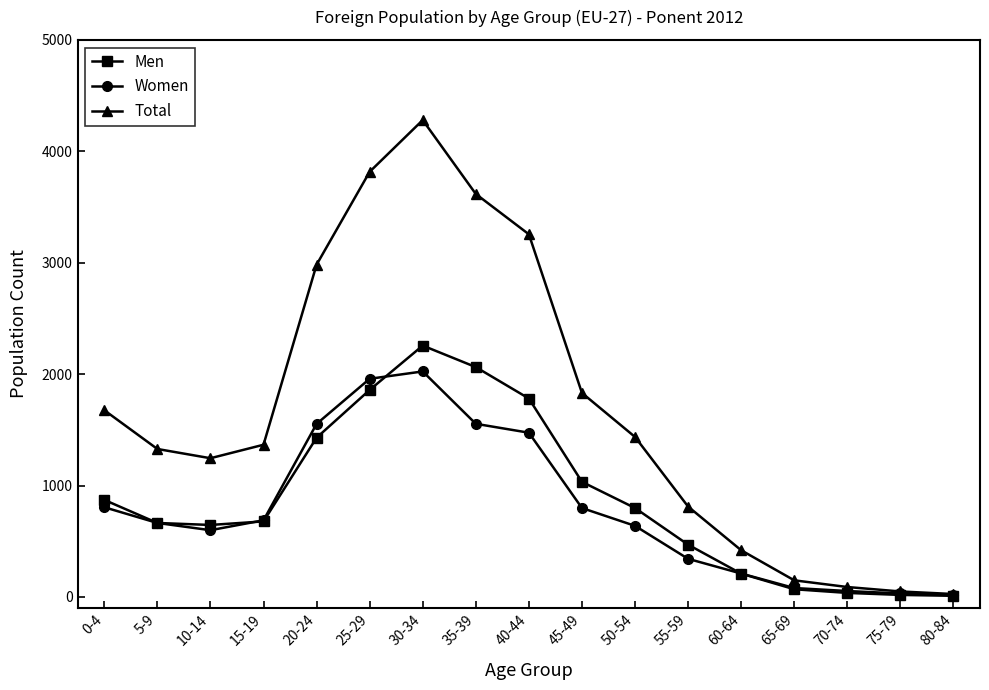

Which series has the largest total across all categories?

Total